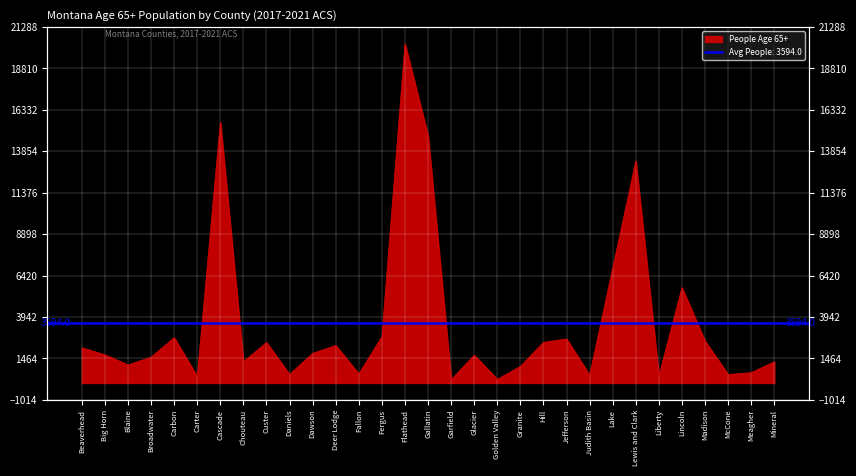

Reading left to right, transcribe all the data shown in this chart.

Beaverhead=2102	Big Horn=1682	Blaine=1079	Broadwater=1546	Carbon=2708	Carter=387	Cascade=15594	Chouteau=1276	Custer=2421	Daniels=507	Dawson=1774	Deer Lodge=2242	Fallon=540	Fergus=2771	Flathead=20274	Gallatin=14770	Garfield=195	Glacier=1664	Golden Valley=213	Granite=997	Hill=2428	Jefferson=2636	Judith Basin=463	Lake=6872	Lewis and Clark=13269	Liberty=412	Lincoln=5700	Madison=2505	McCone=502	Meagher=618	Mineral=1266